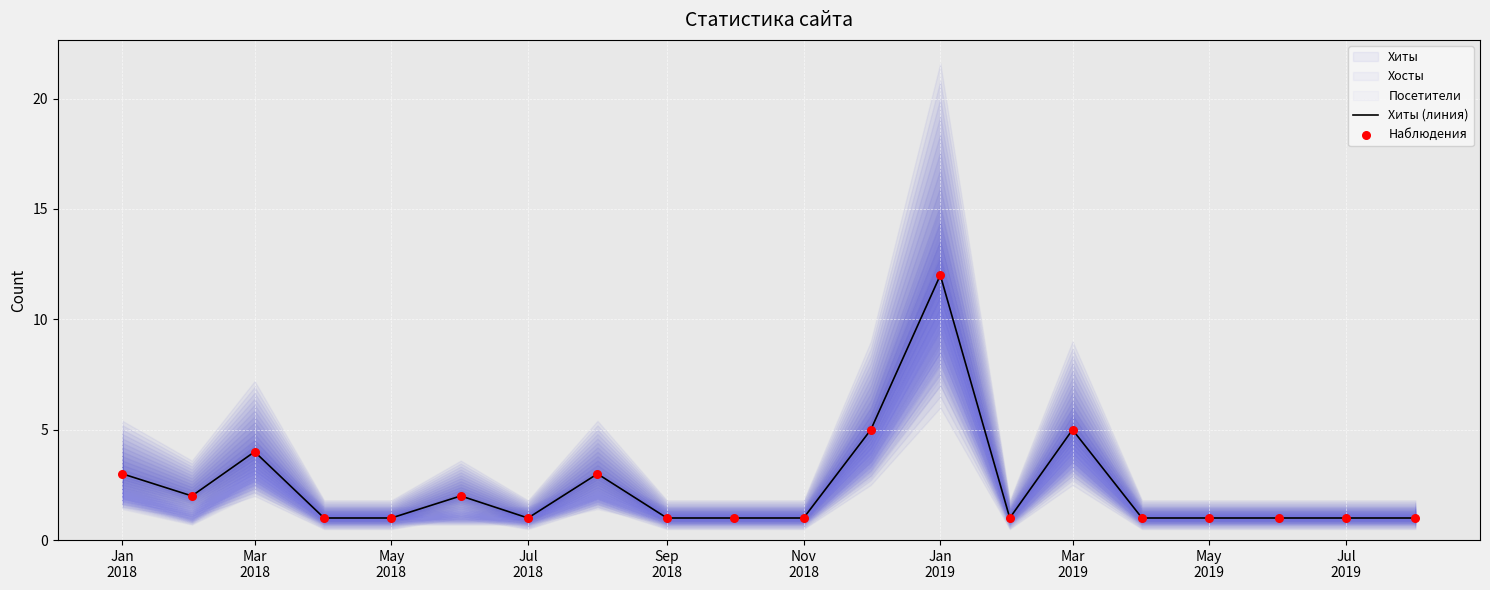

At how many categories does at least one series exceed 2?

6